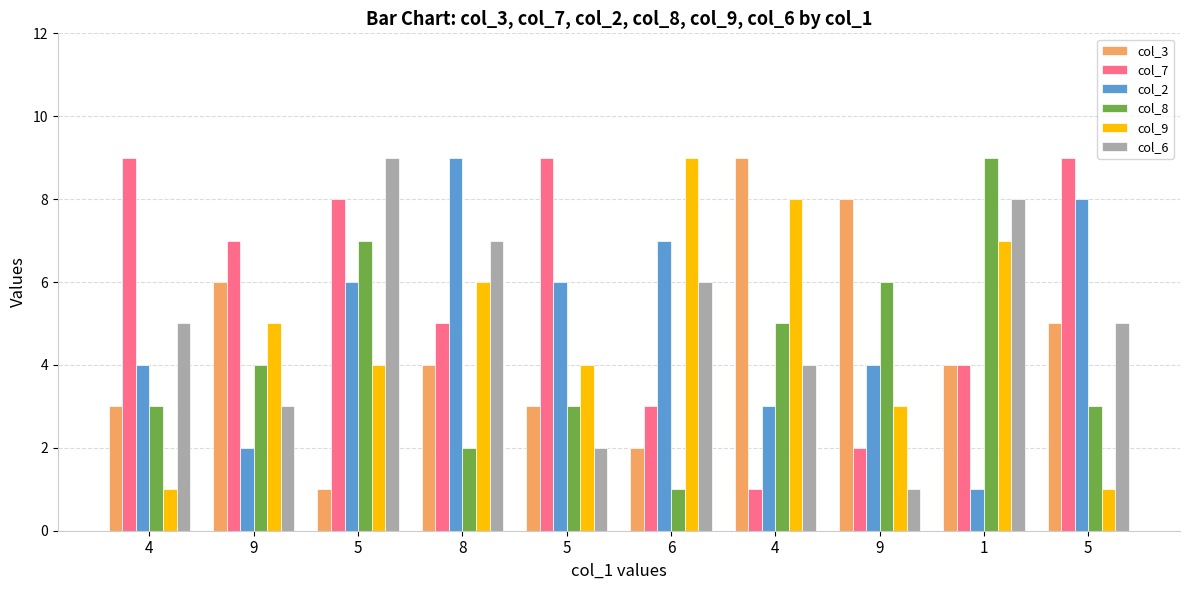

Are the bars horizontal?

No